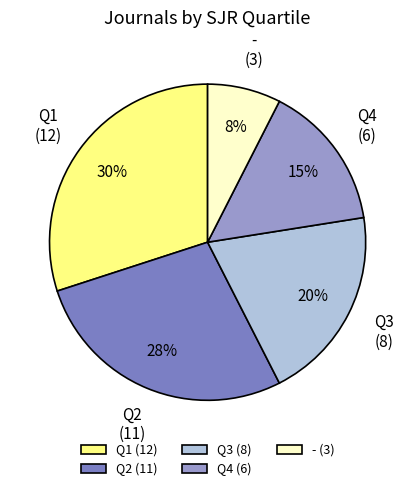

Is it true that Q1 is 45% of the pie?

False